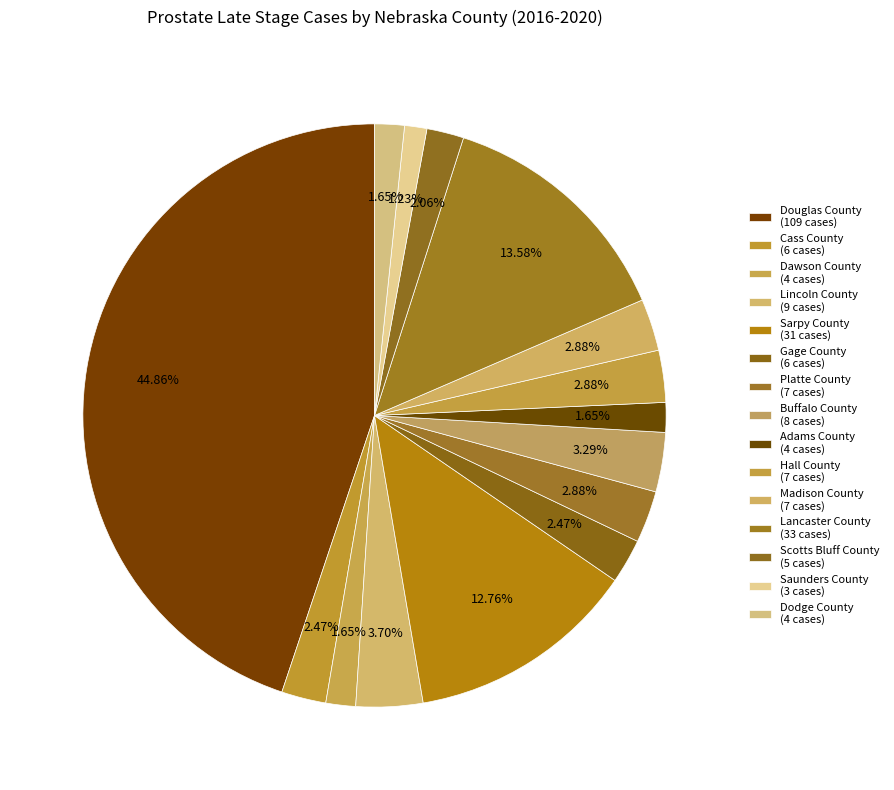

What is the smallest slice in the pie chart?

Saunders County